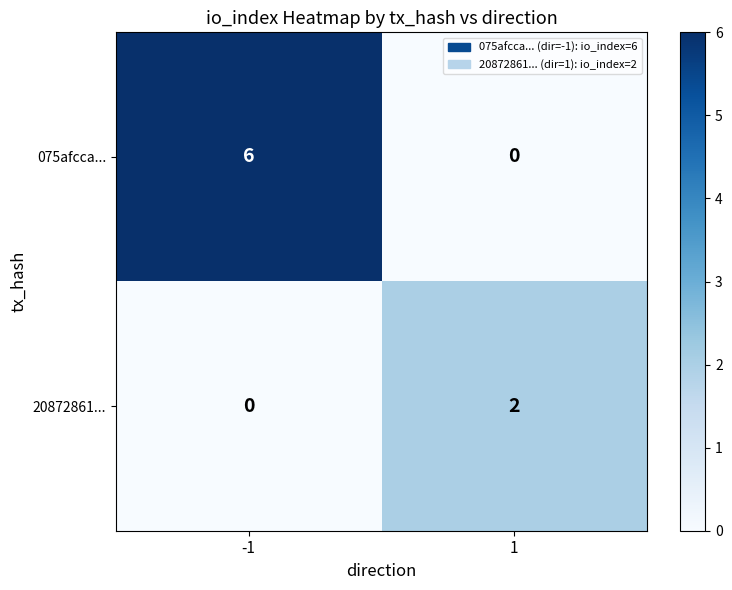

Rank the series by their average value, from highest to lowest.

075afcca..., 20872861...